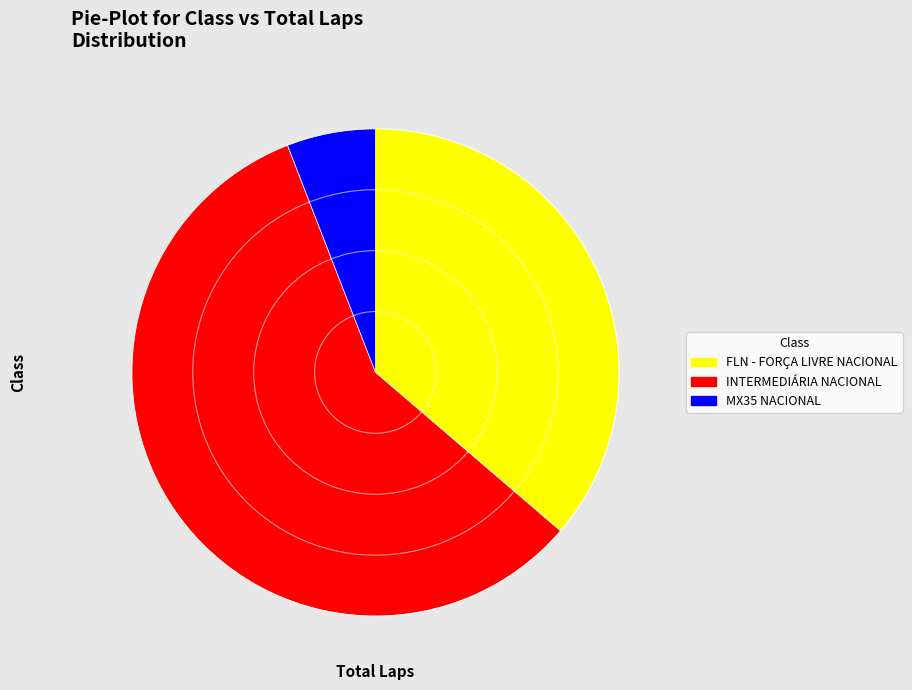

Is MX35 NACIONAL the majority of the pie?

No